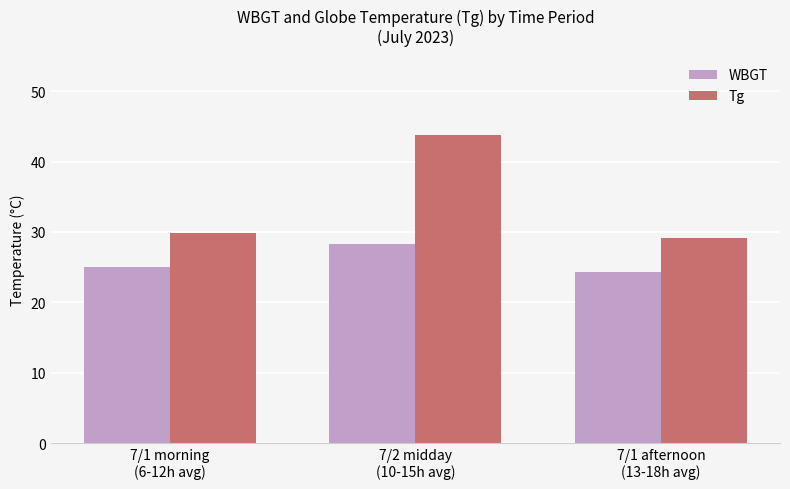

Which series has the largest range (max minus min)?

Tg